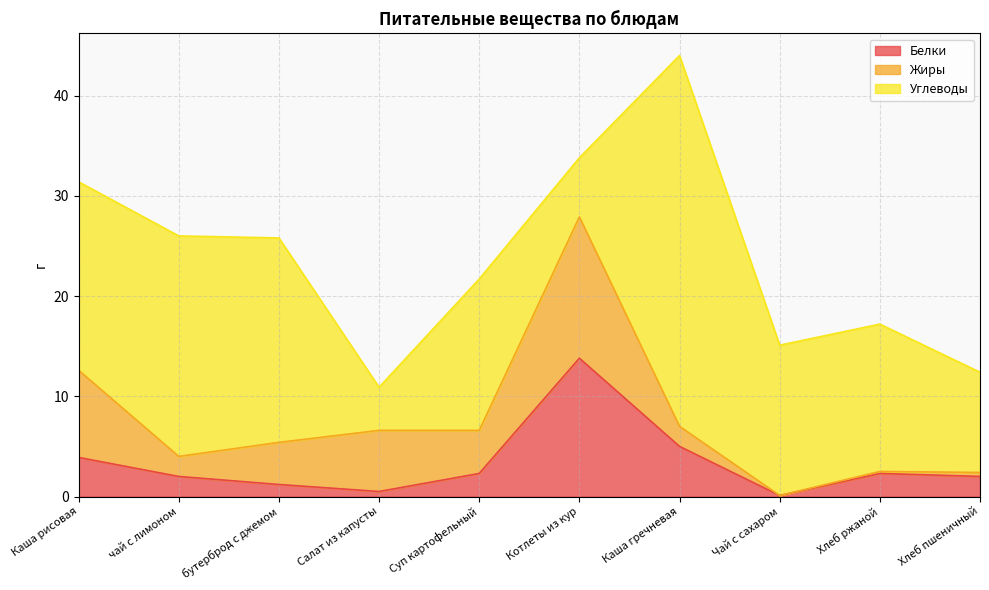

What is the label of the 8th point from the left?

Чай с сахаром